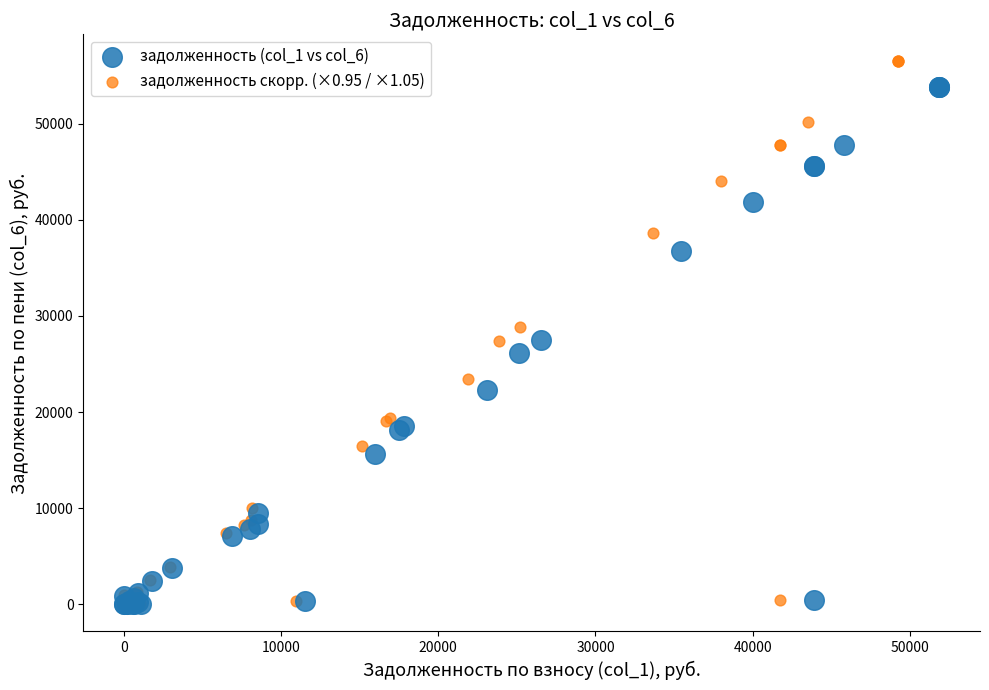

Which series has the largest Y range (max minus min)?

задолженность скорр. (×0.95 / ×1.05)